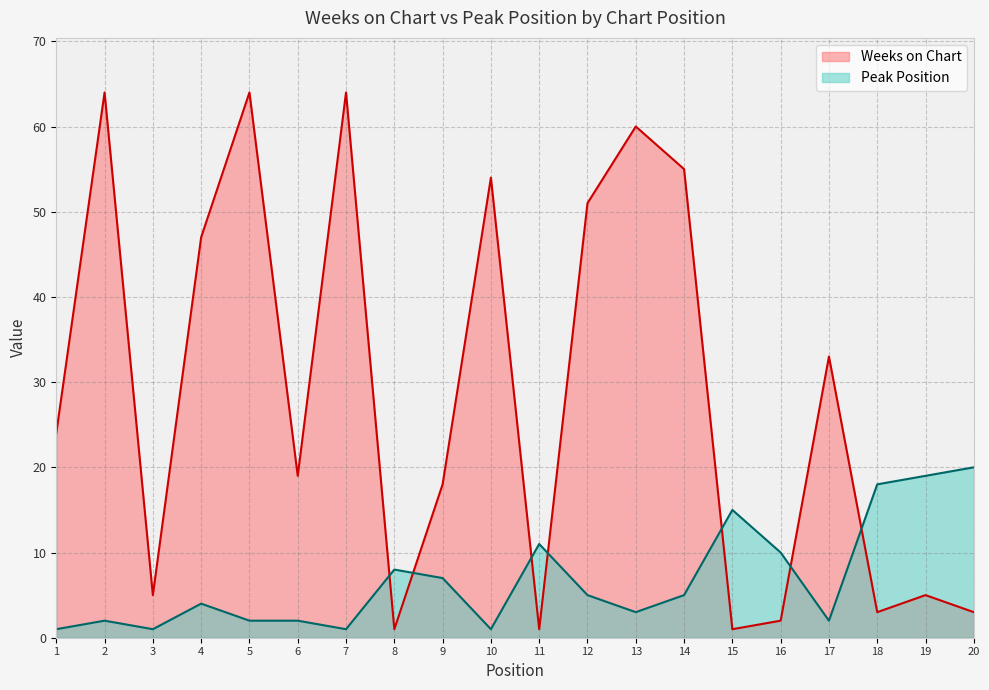

True or false: Weeks on Chart has more than 2 points higher than both neighbors.

True